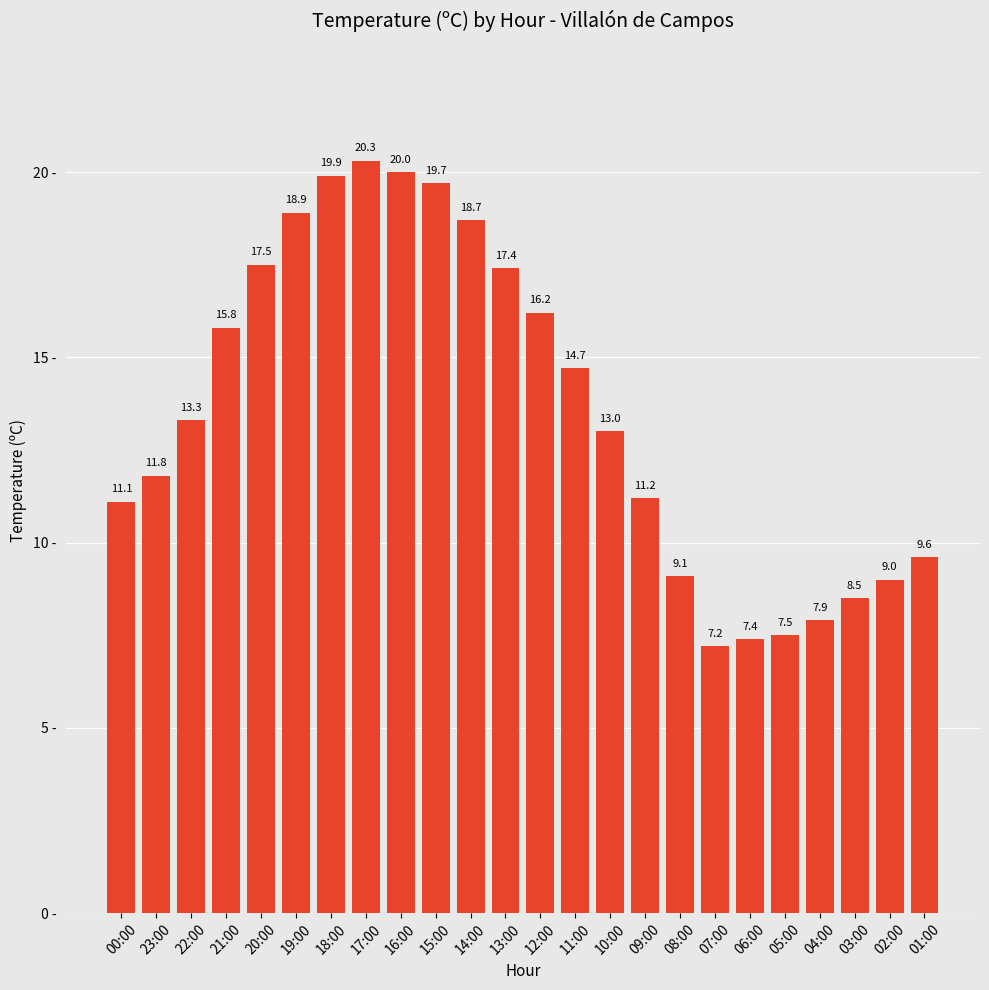

Is it true that the value at 08:00 is 9.1?

True